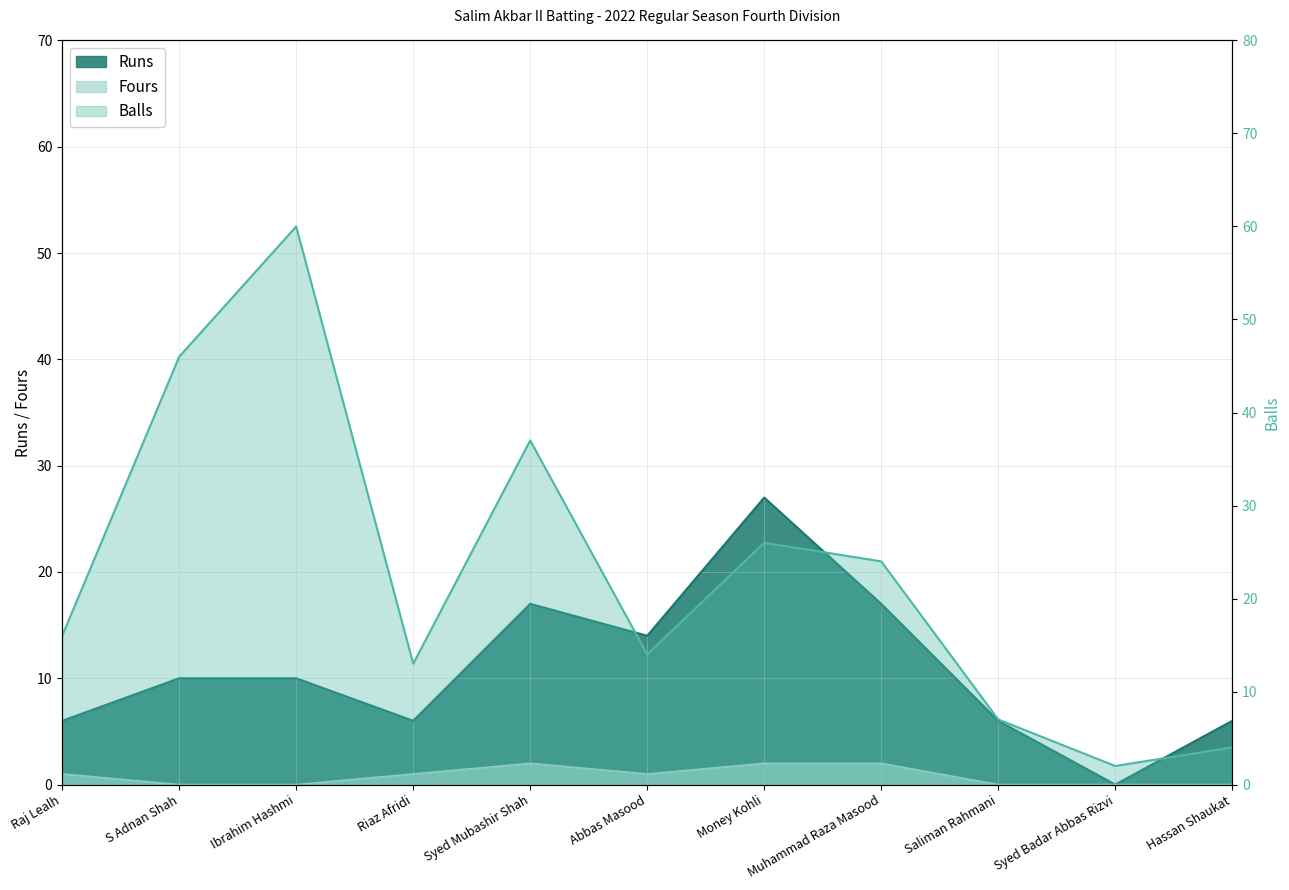

Reading left to right, what are all the values shown in this chart?

Runs: Raj Lealh=6	S Adnan Shah=10	Ibrahim Hashmi=10	Riaz Afridi=6	Syed Mubashir Shah=17	Abbas Masood=14	Money Kohli=27	Muhammad Raza Masood=17	Saliman Rahmani=6	Syed Badar Abbas Rizvi=0	Hassan Shaukat=6
Balls: Raj Lealh=16	S Adnan Shah=46	Ibrahim Hashmi=60	Riaz Afridi=13	Syed Mubashir Shah=37	Abbas Masood=14	Money Kohli=26	Muhammad Raza Masood=24	Saliman Rahmani=7	Syed Badar Abbas Rizvi=2	Hassan Shaukat=4
Fours: Raj Lealh=1	S Adnan Shah=0	Ibrahim Hashmi=0	Riaz Afridi=1	Syed Mubashir Shah=2	Abbas Masood=1	Money Kohli=2	Muhammad Raza Masood=2	Saliman Rahmani=0	Syed Badar Abbas Rizvi=0	Hassan Shaukat=0